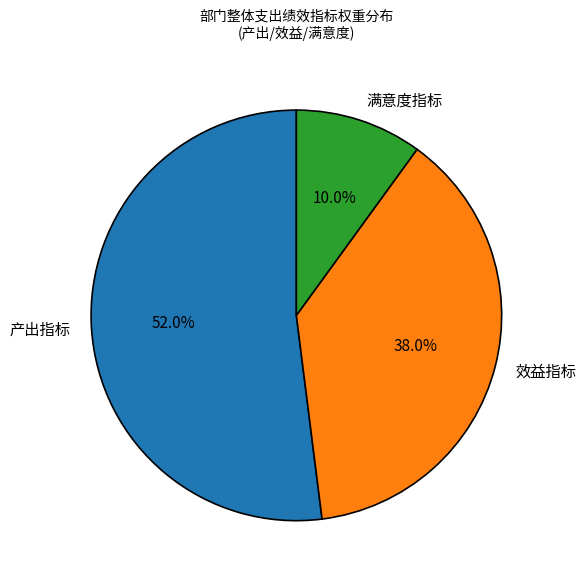

Which category has the smallest portion of the pie?

满意度指标